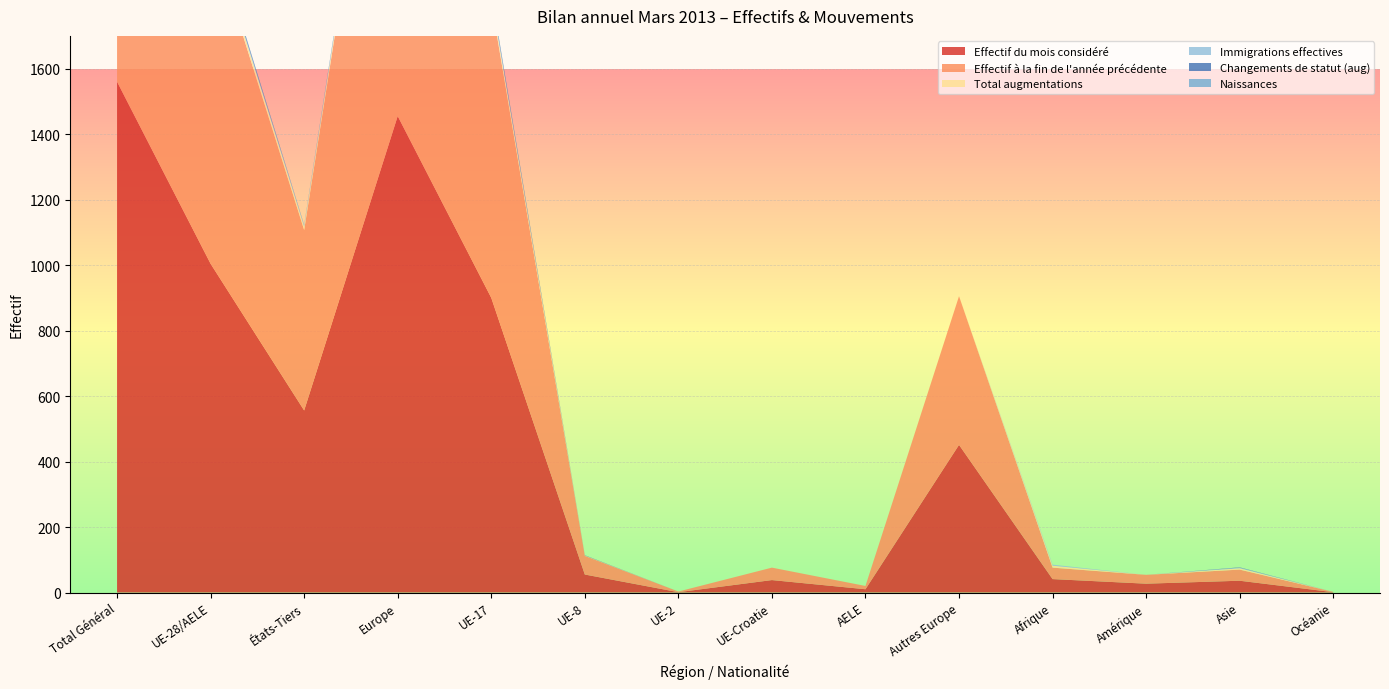

Reading left to right, list all the values displayed in this chart.

Effectif du mois considéré: 1560	1004	556	1455	900	55	1	38	10	451	41	27	36	1
Effectif à la fin de l'année précédente: 1562	1011	551	1465	904	57	2	38	10	454	35	27	34	1
Total augmentations: 27	17	10	17	16	1	0	0	0	0	6	0	4	0
Immigrations effectives: 9	4	5	4	4	0	0	0	0	0	3	0	2	0
Changements de statut (aug): 11	10	1	10	9	1	0	0	0	0	0	0	1	0
Naissances: 2	2	0	2	2	0	0	0	0	0	0	0	0	0